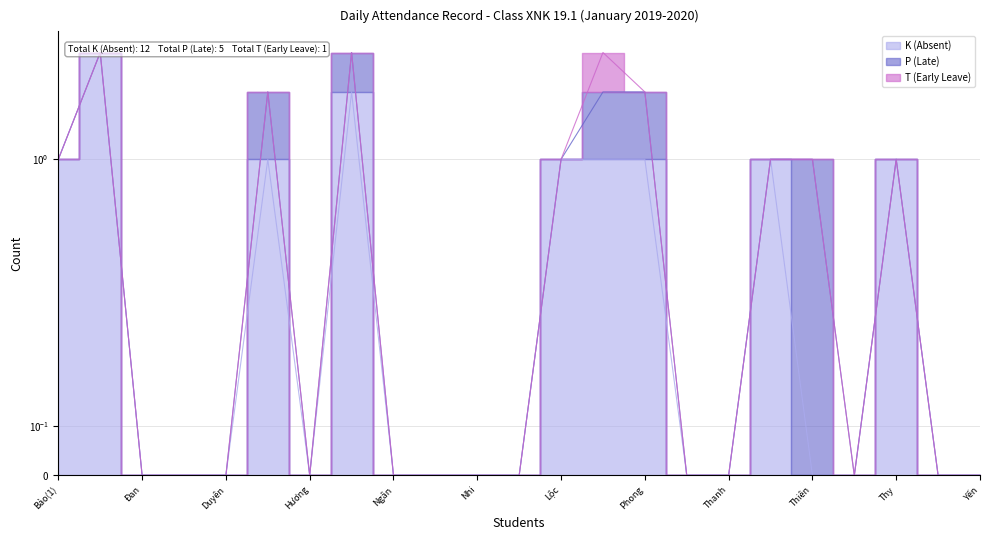

What are all the series names shown in the legend?

K (Absent), P (Late), T (Early Leave)